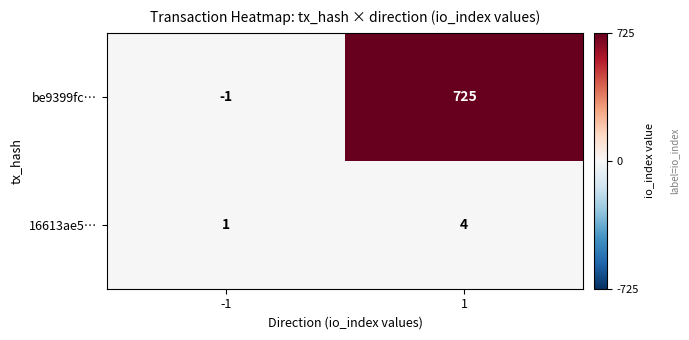

How many series are shown in this chart?

2